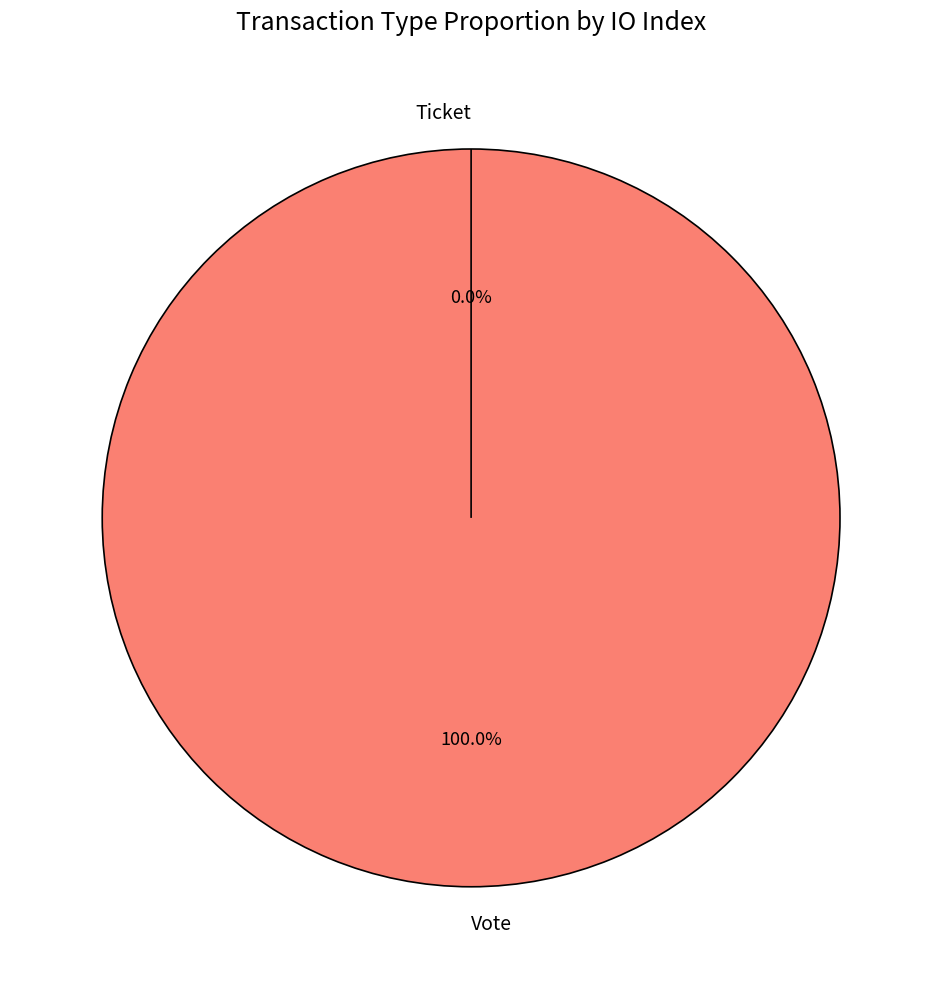

Rank the categories by value from highest to lowest.

Vote, Ticket